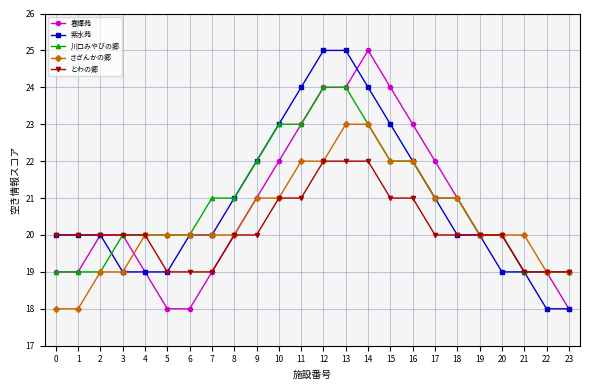

What is the difference between the highest and lowest values at 3?

1